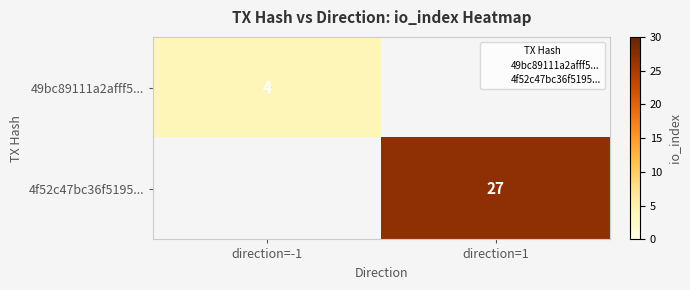

Is it true that 4f52c47bc36f5195... equals 36.1 at direction=1?

False